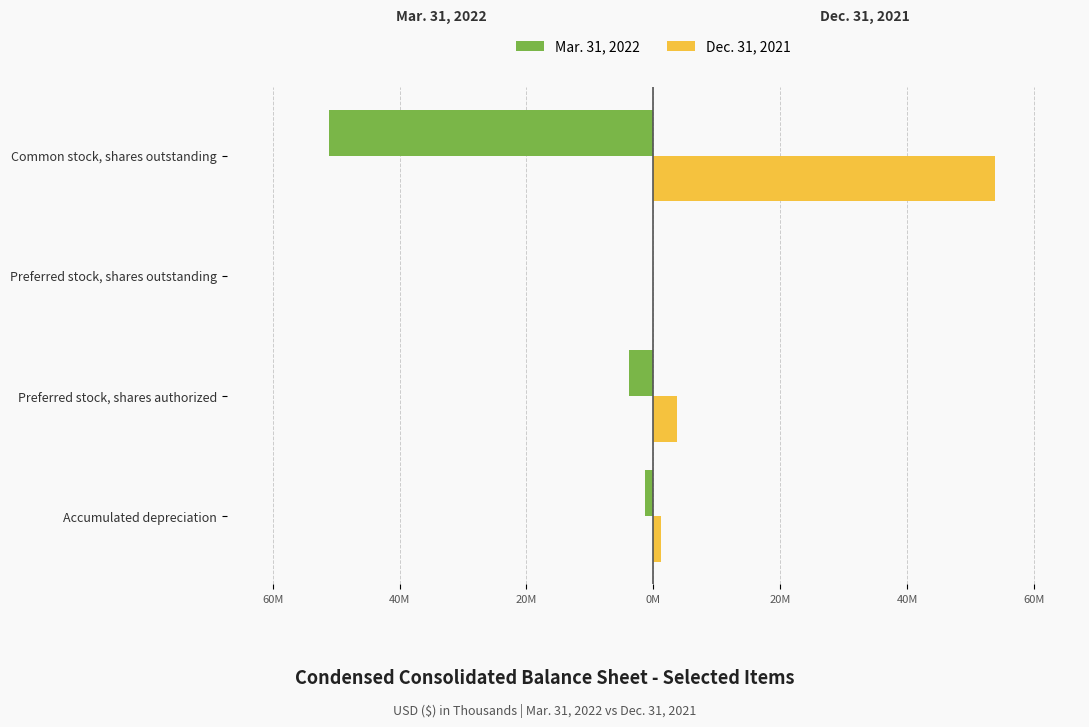

Rank the series by their average value, from lowest to highest.

Mar. 31, 2022, Dec. 31, 2021